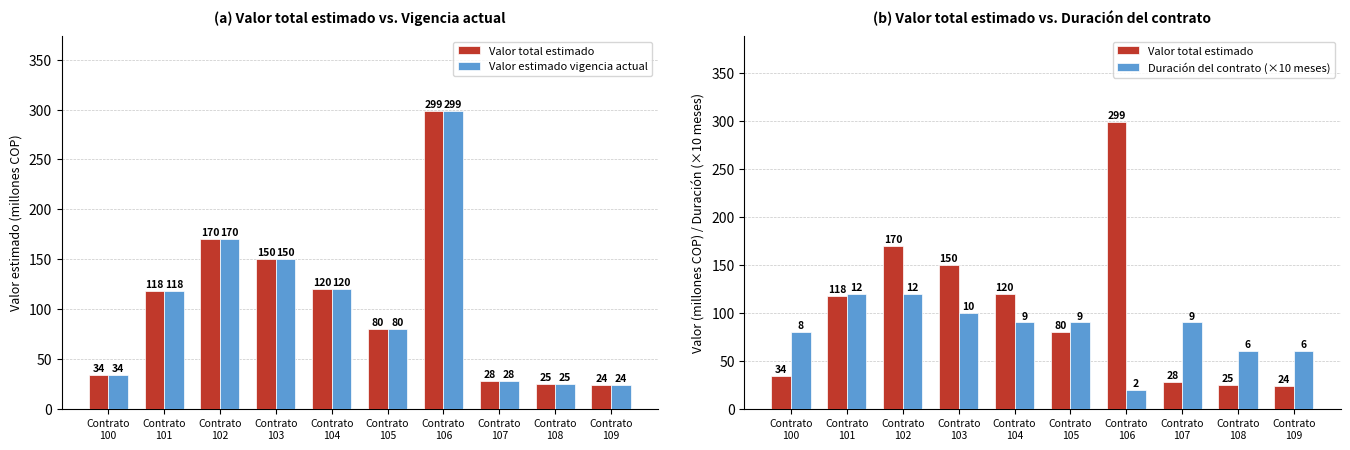

What is the value of the Valor total estimado bar at the 1st from the left?

33.9